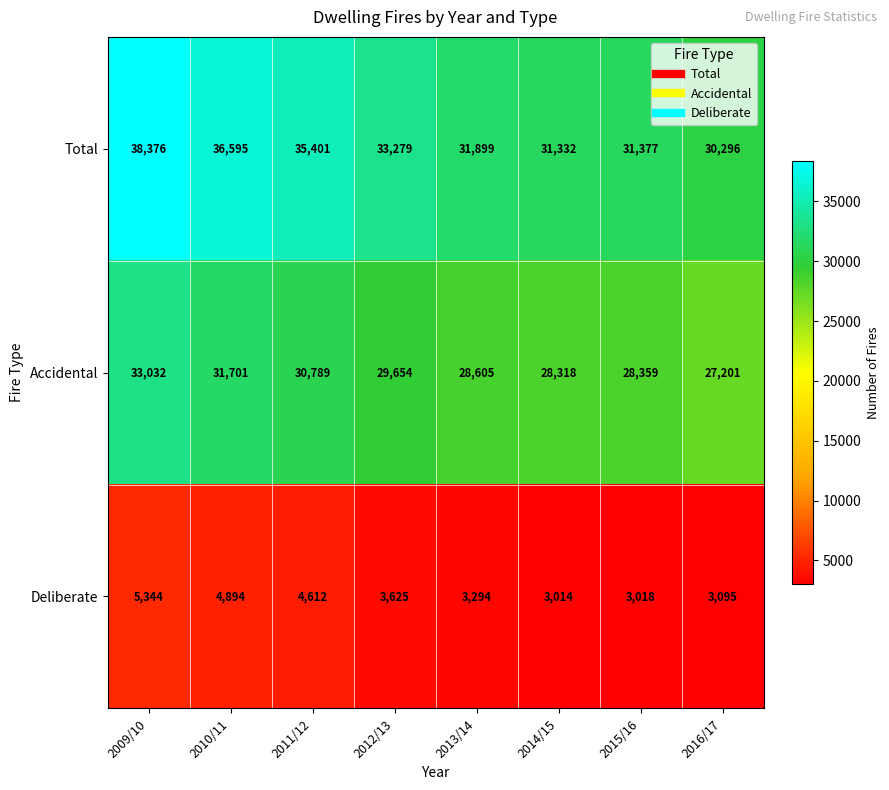

How many values in the Total series are below 33279?

4